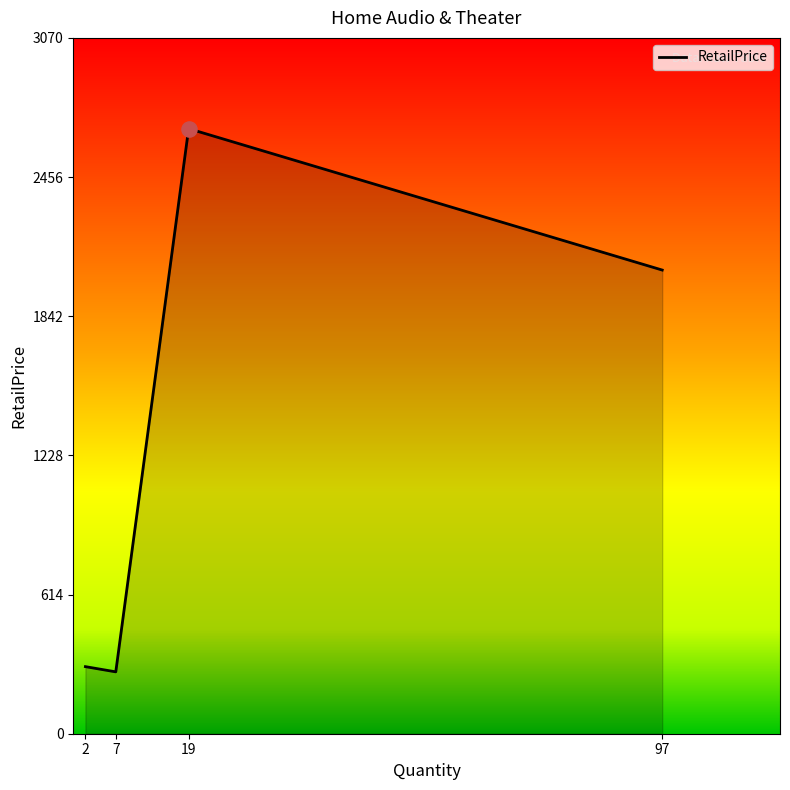

Between 97 and 7, which is larger?

97